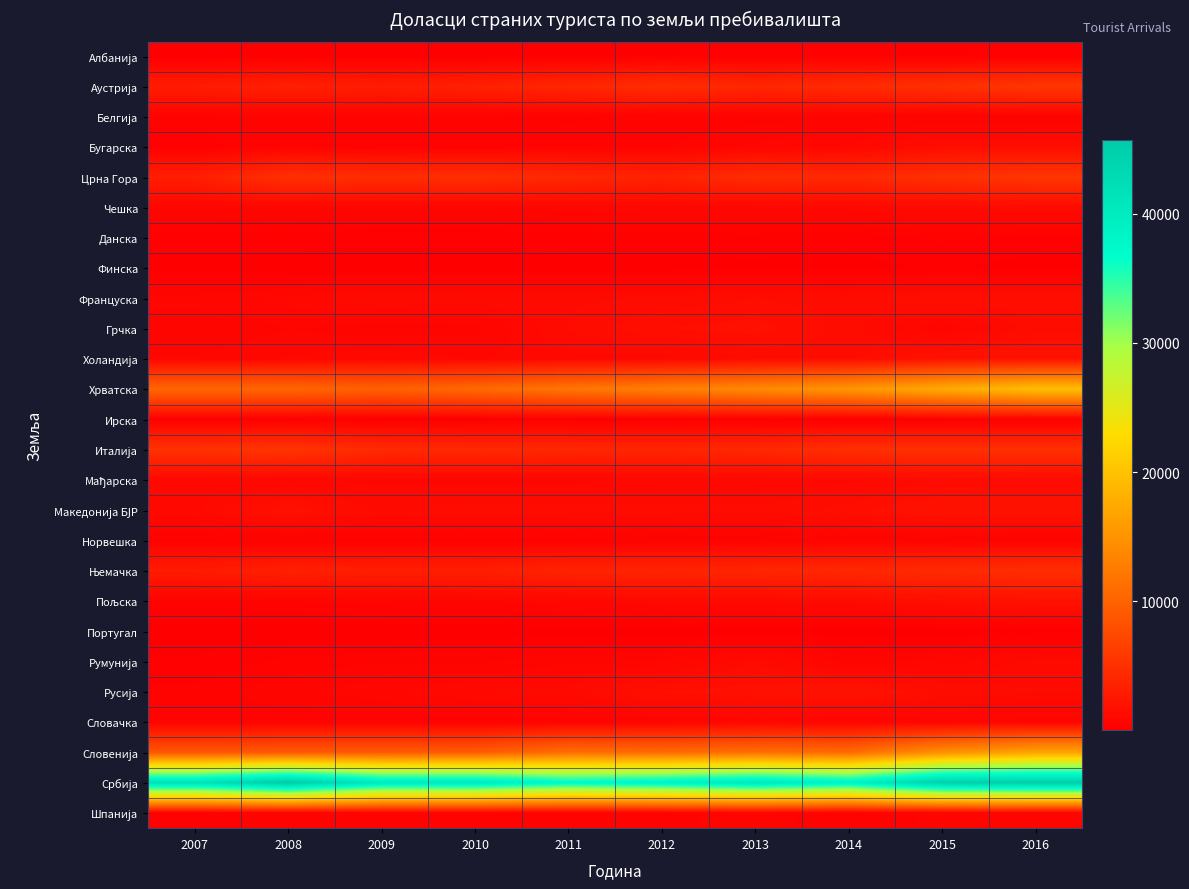

What is the minimum value shown in the chart?

61